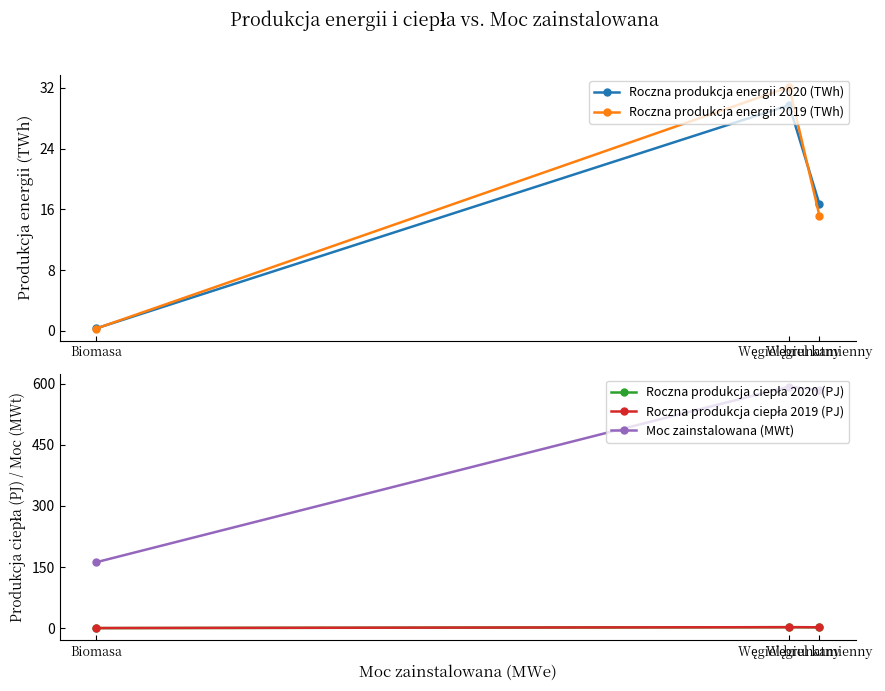

What is the label of the 3rd point from the right?

Węgiel kamienny